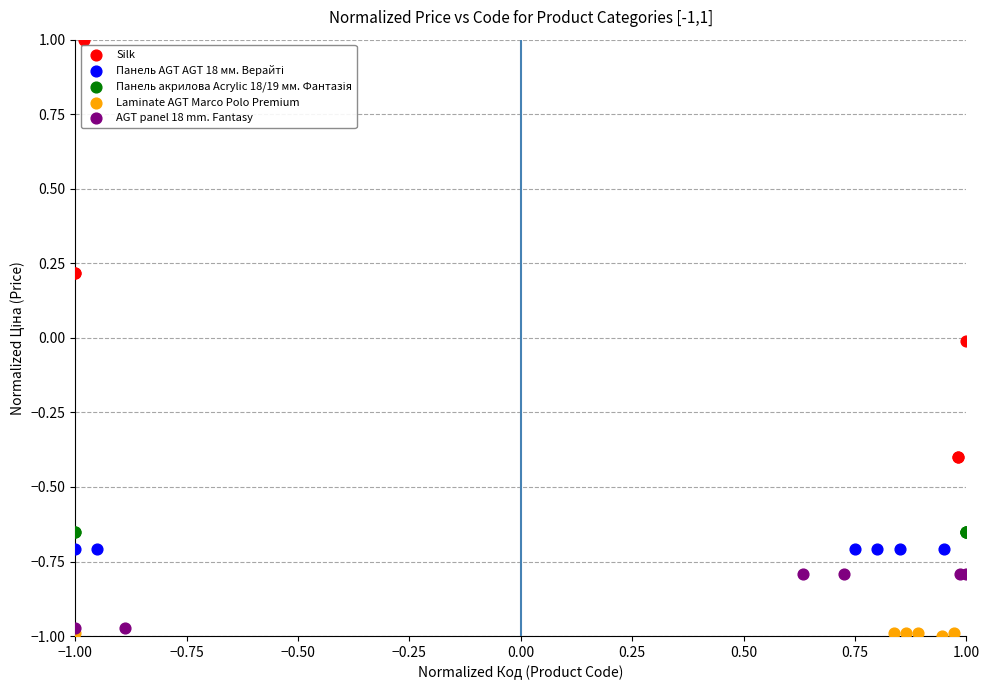

Which series contains the lowest Y value?

Laminate AGT Marco Polo Premium